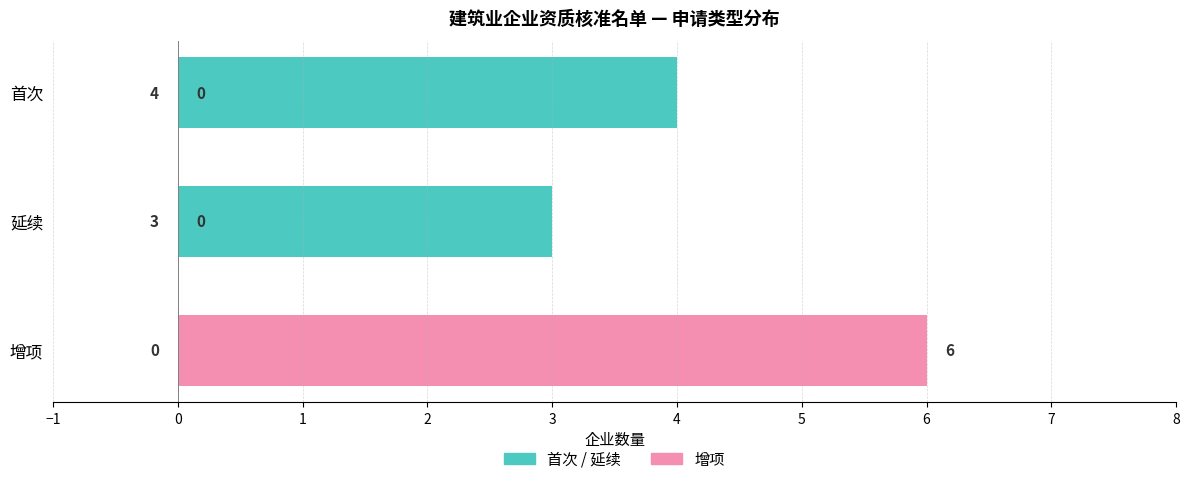

The 增项 series shows 6 at 增项. True or false?

True